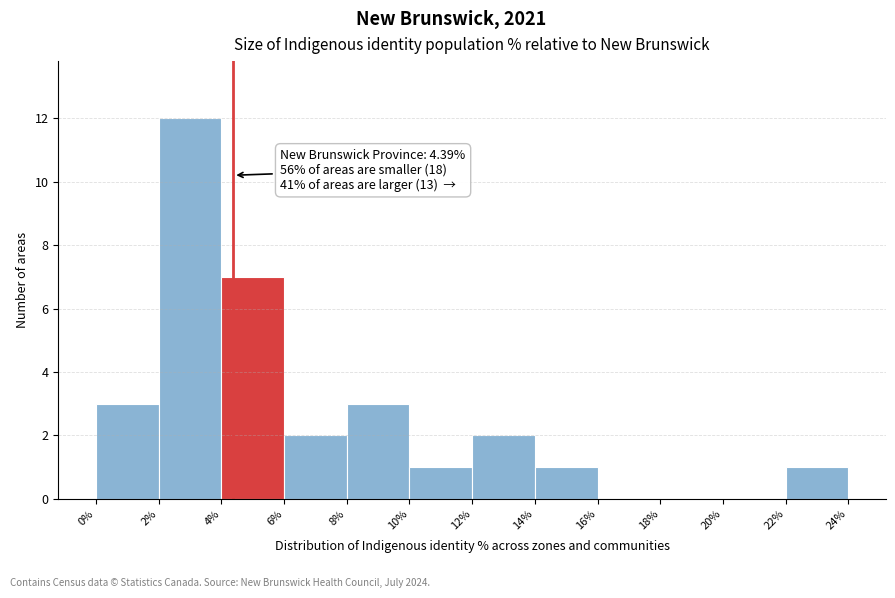

Which range on the x-axis has the tallest bar?

2% to 4%